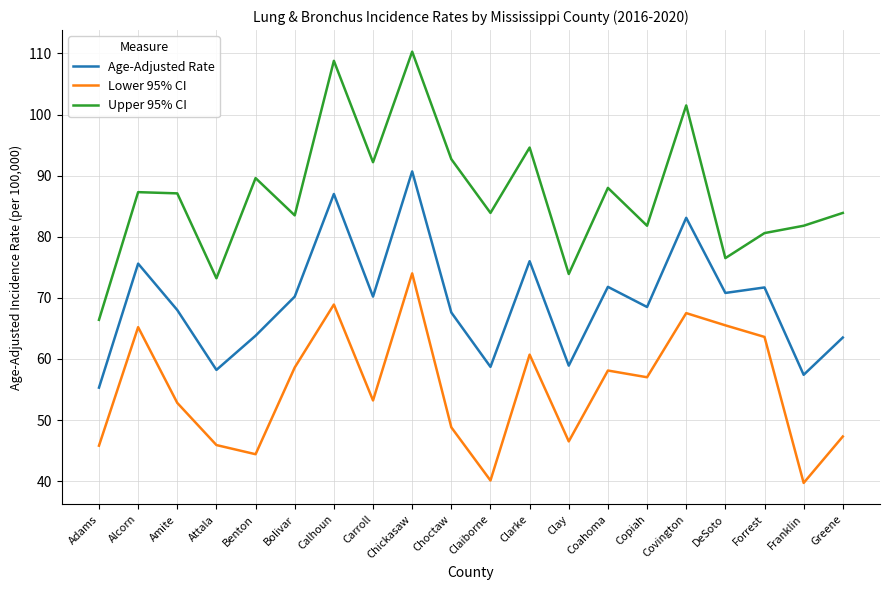

What is the difference between the maximum and minimum values in the Age-Adjusted Rate series?

35.4